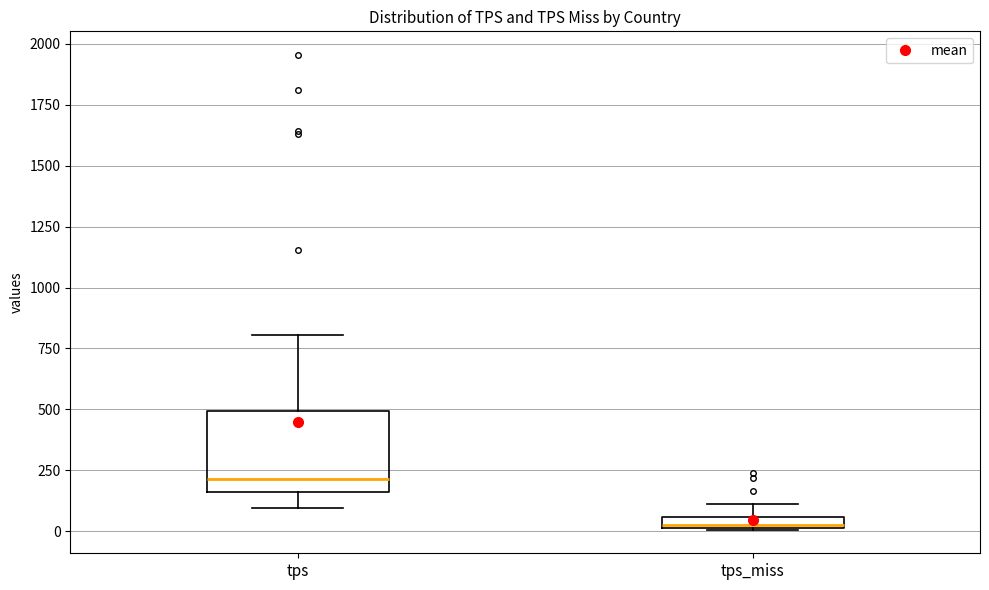

Which box is the tallest, from its lower edge to its upper edge?

tps